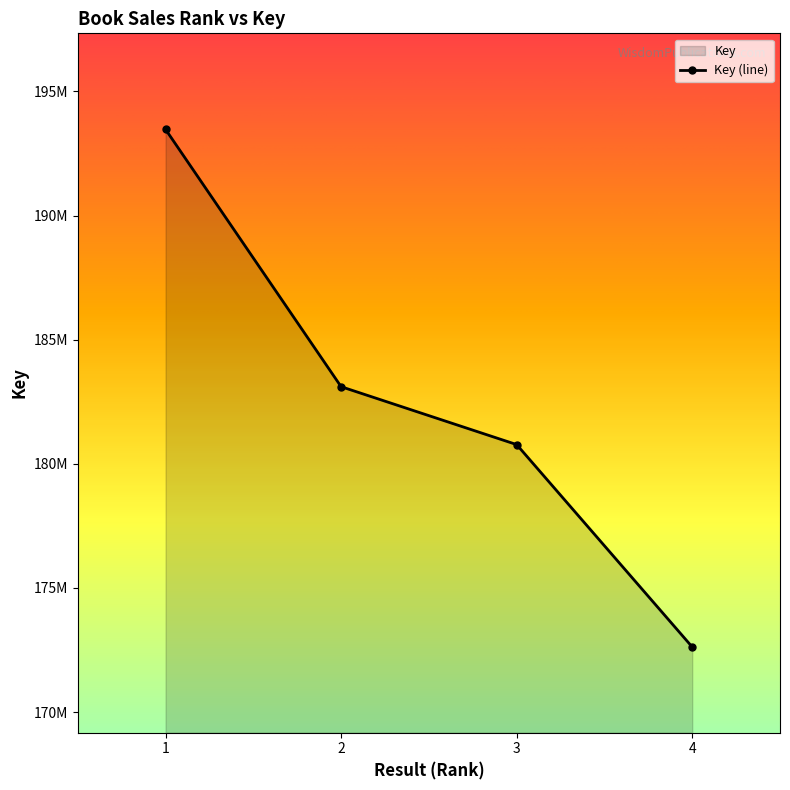

What is the maximum value shown in the chart?

193469062